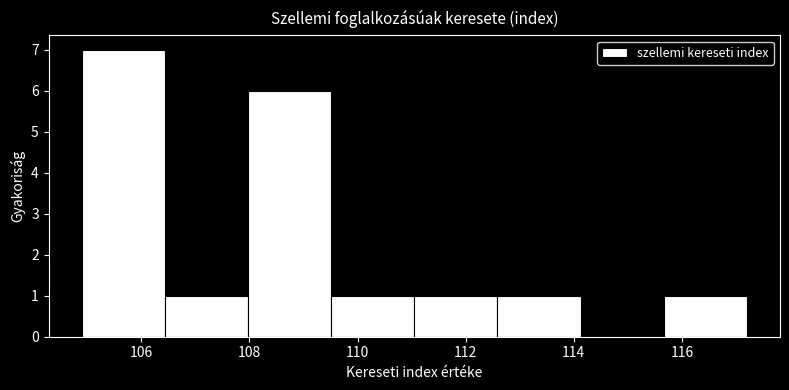

Over which range of the x-axis is the bar tallest?

105.0 to 106.4